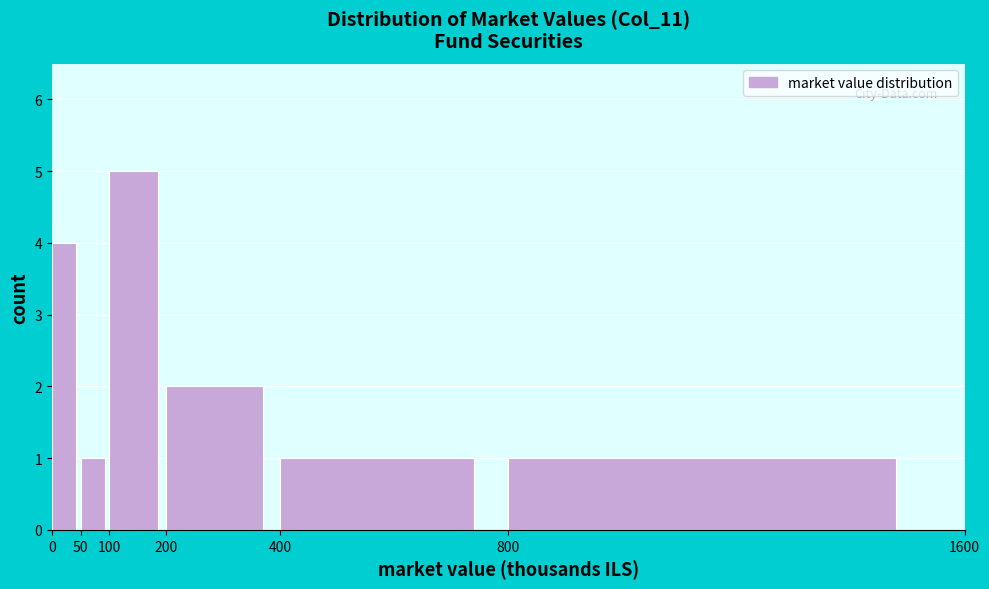

Over which range of the x-axis is the bar tallest?

100 to 200